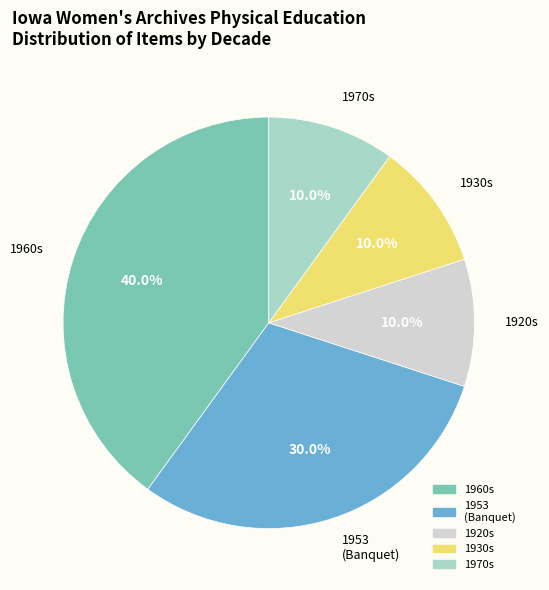

How much of the chart is everything except 1970s?

90.0%